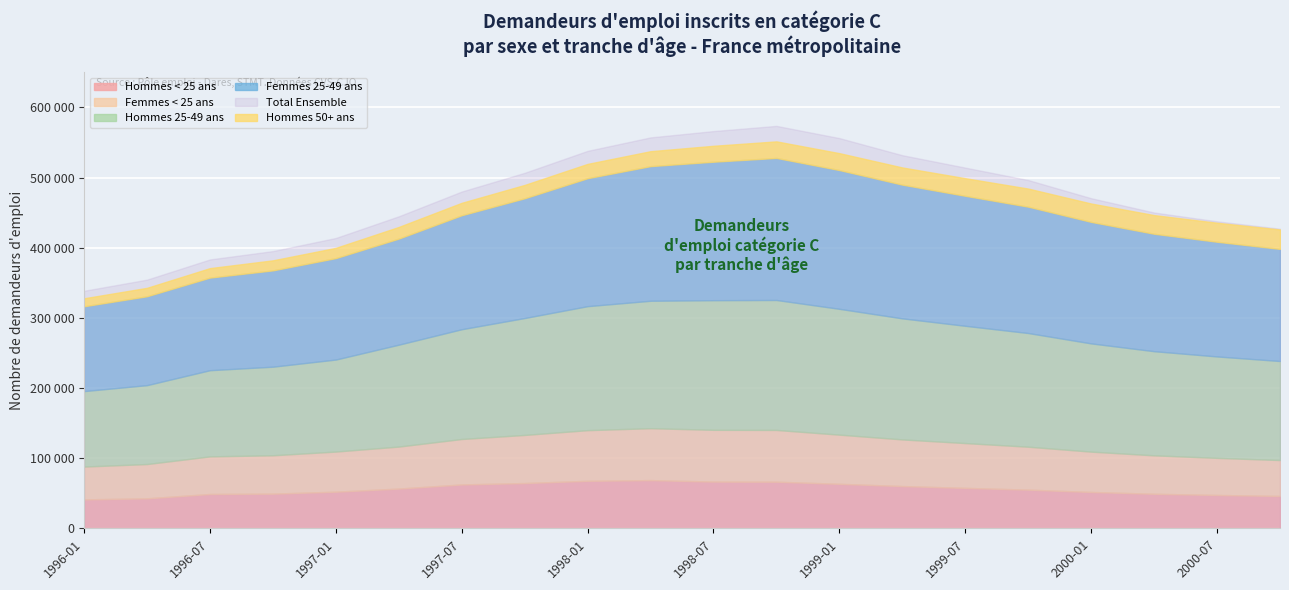

What is the total value across all series at 1998-04?

1094900